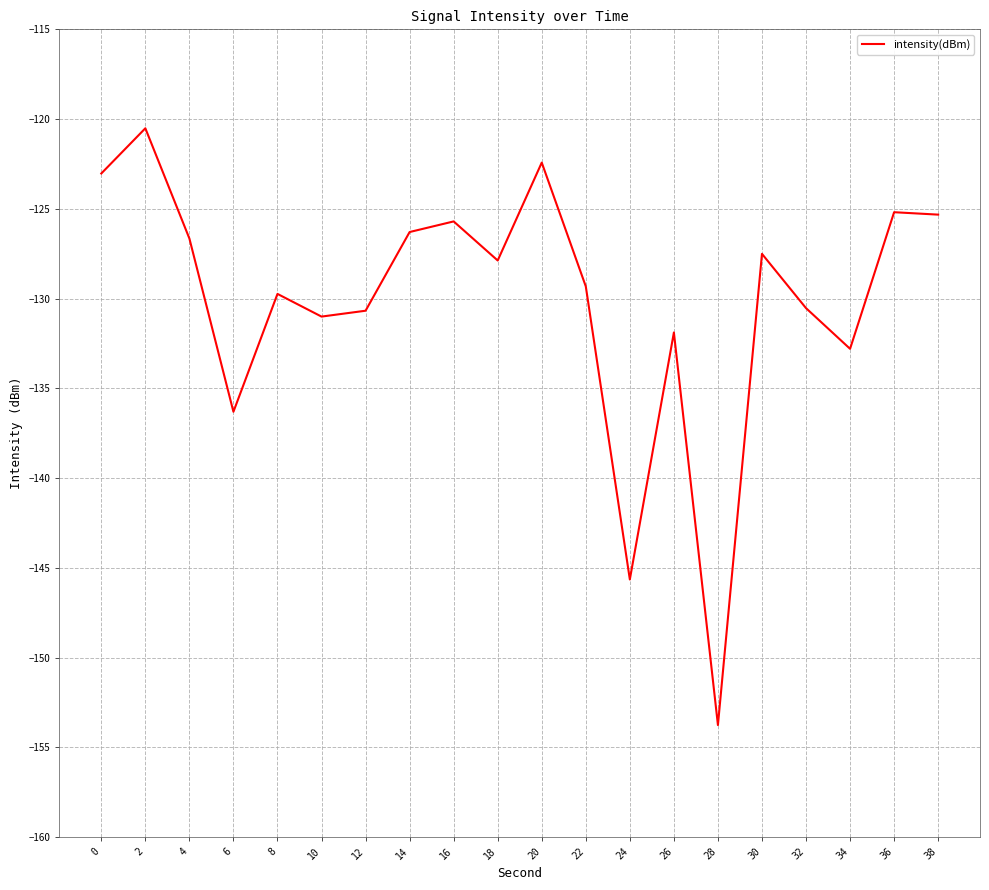

Read the value at 38.

-125.3